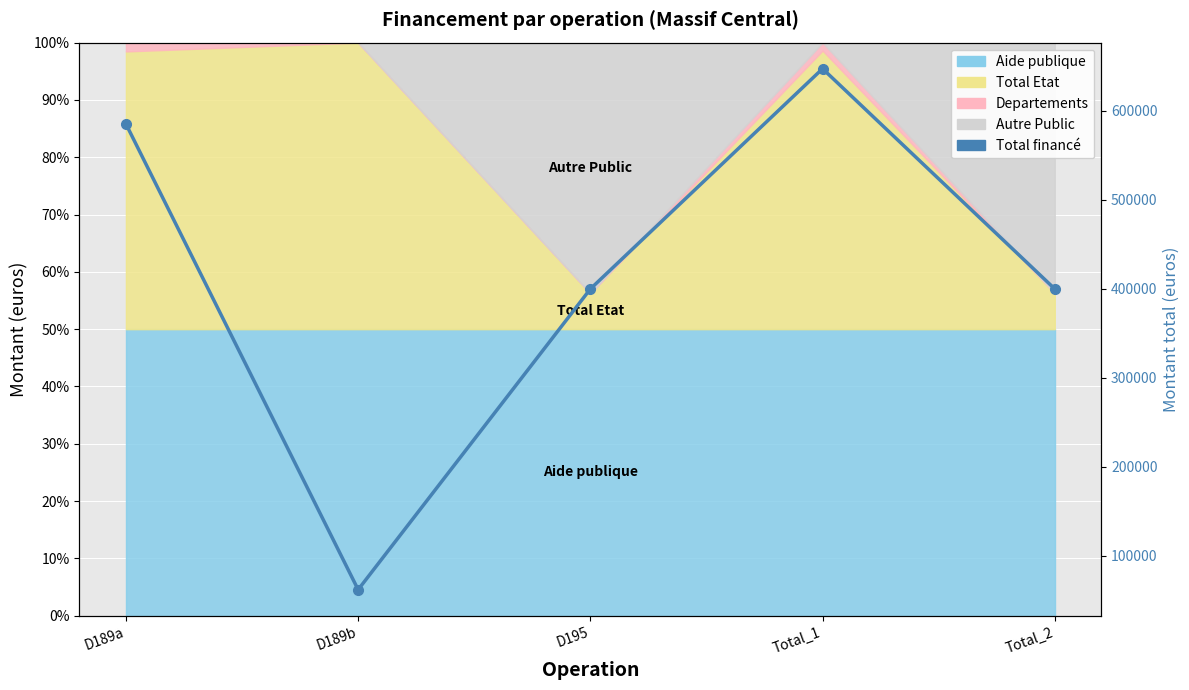

How many values are between 400000 and 585442?

3